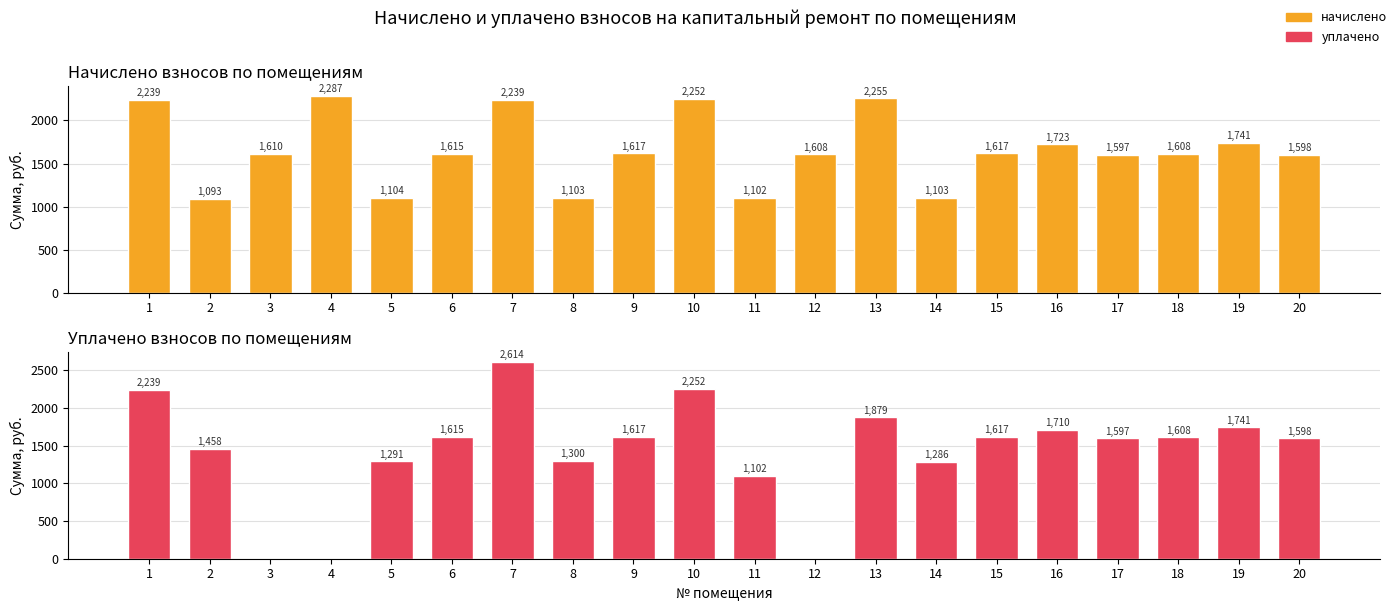

What is the difference between the уплачено values at 19 and 7?

873.2